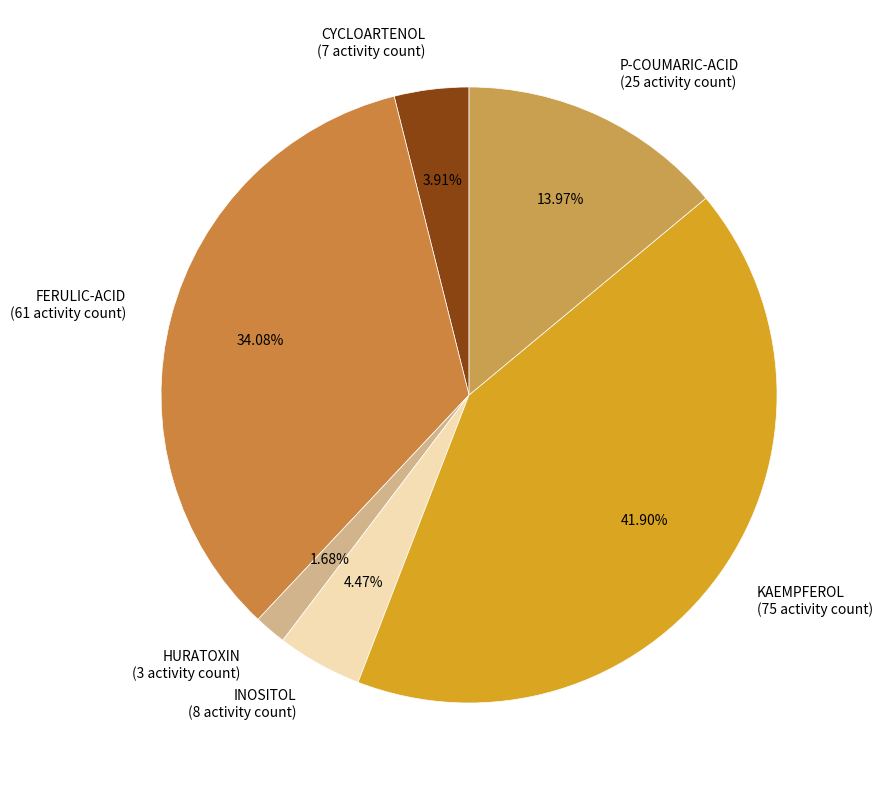

To the nearest percent, what is the difference between the largest and smallest slice percentages?

40%